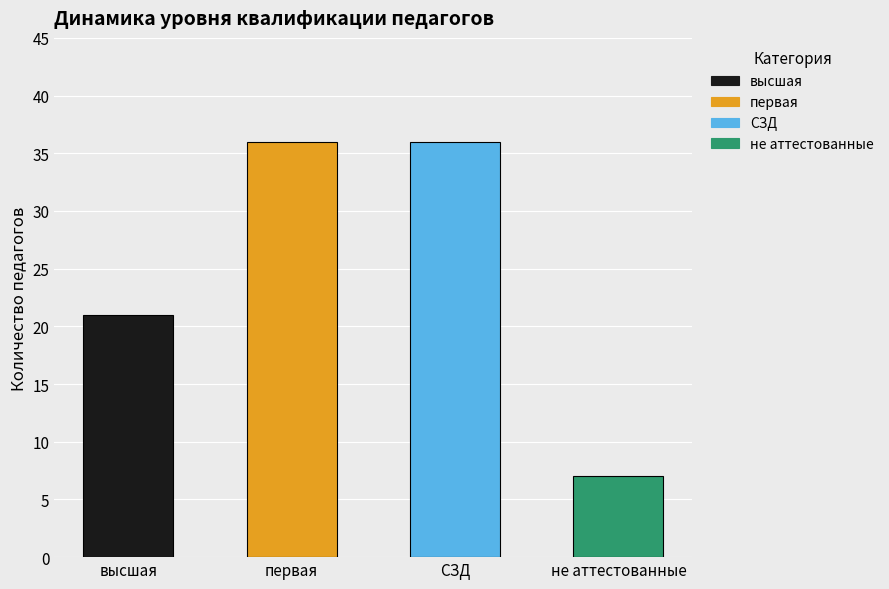

What is the sum of all values?

100